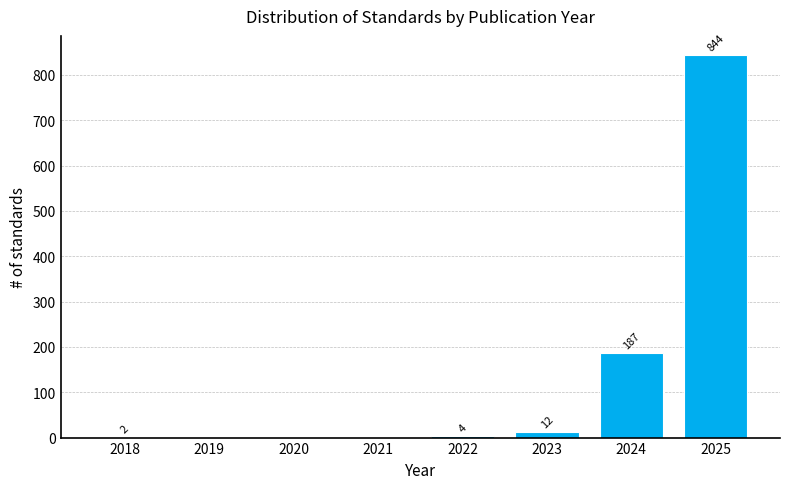

Reading left to right, what are all the values shown in this chart?

2018=2	2019=0	2020=0	2021=0	2022=4	2023=12	2024=187	2025=844